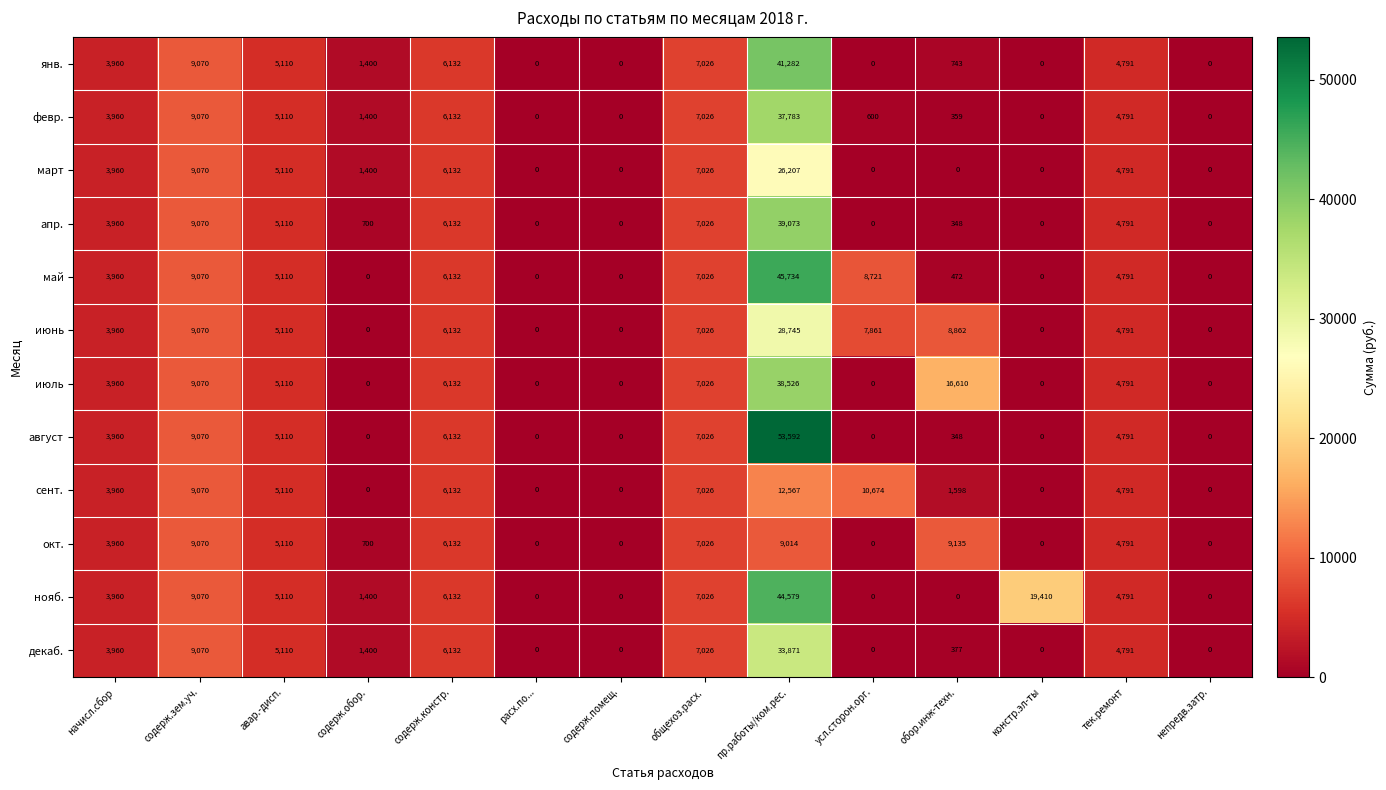

What is the sum of all август values?

90029